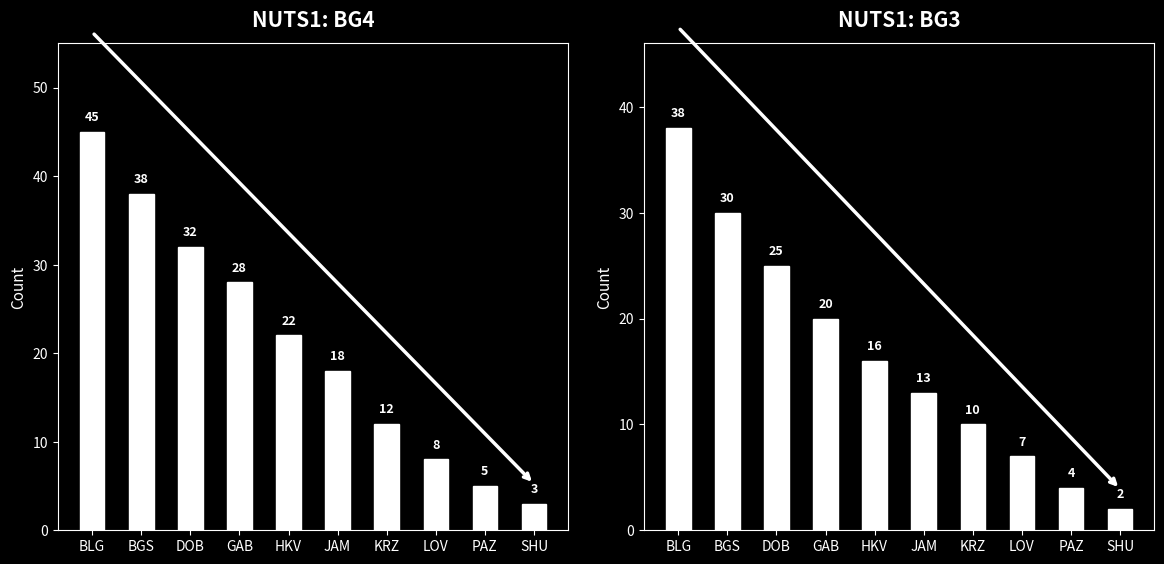

What is the average value of the NUTS1: BG3 series?

16